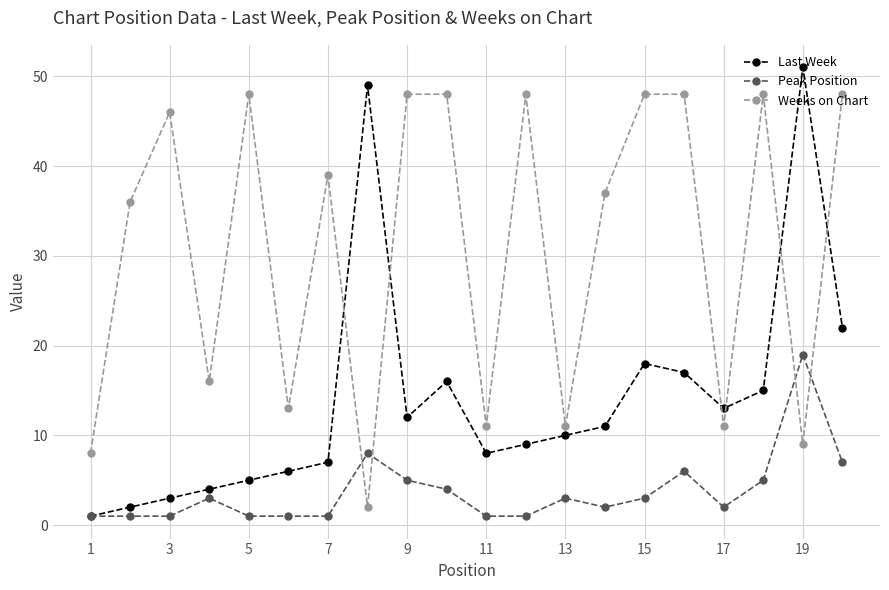

Is this an area chart (filled region under the line)?

No